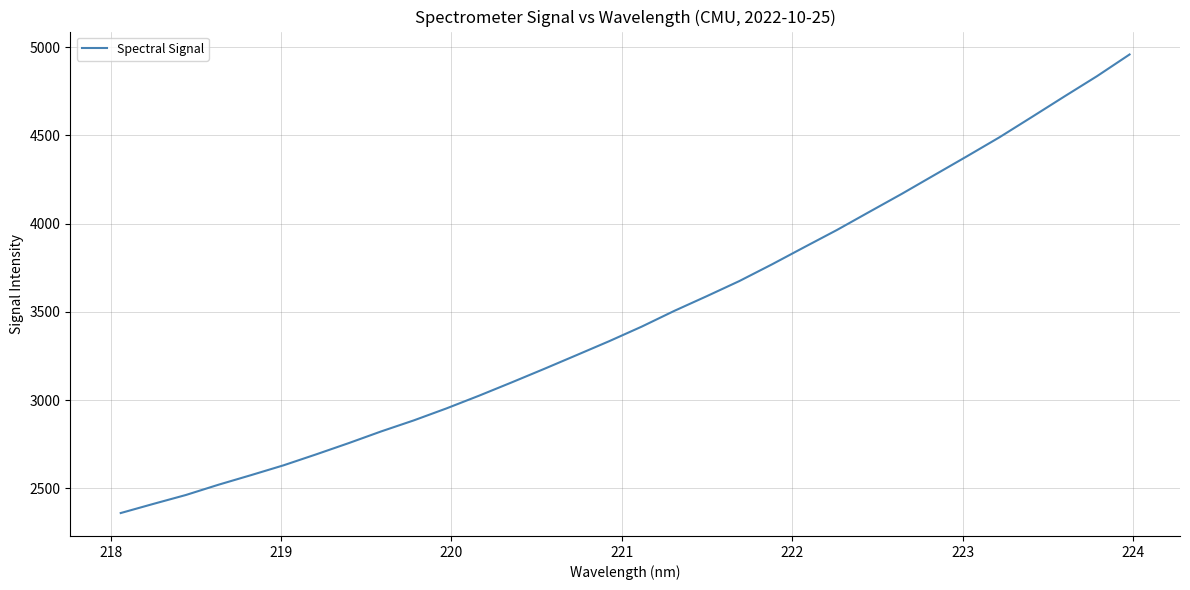

What is the greatest value displayed?

4958.2